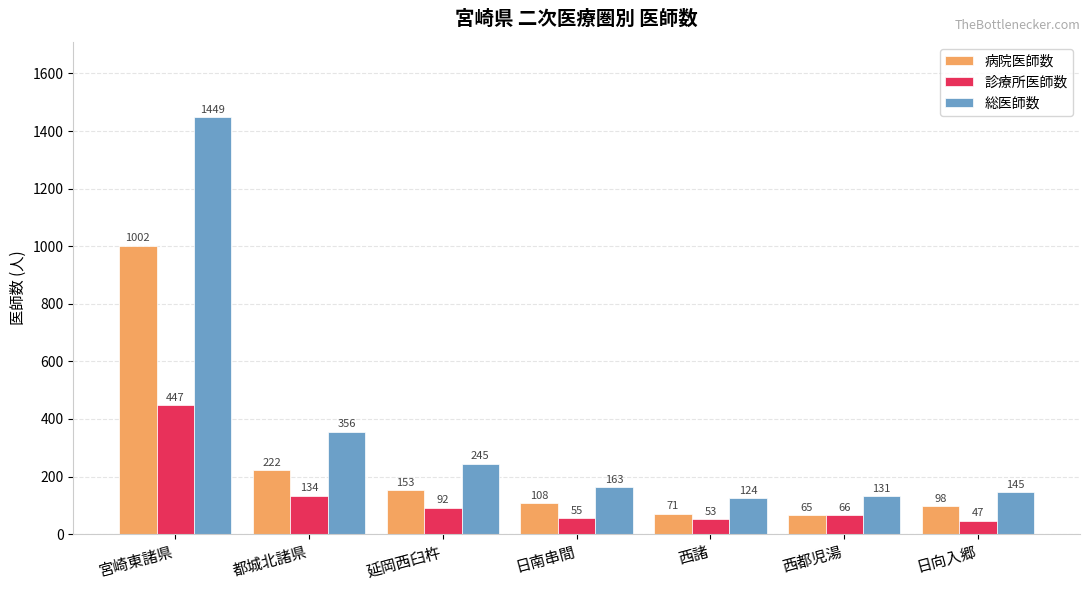

True or false: 総医師数 has a value of 131 at 西都児湯.

True